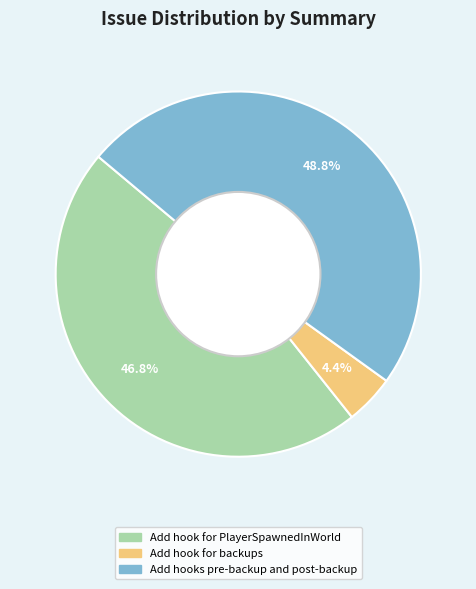

Which slice is the largest?

Add hooks pre-backup and post-backup